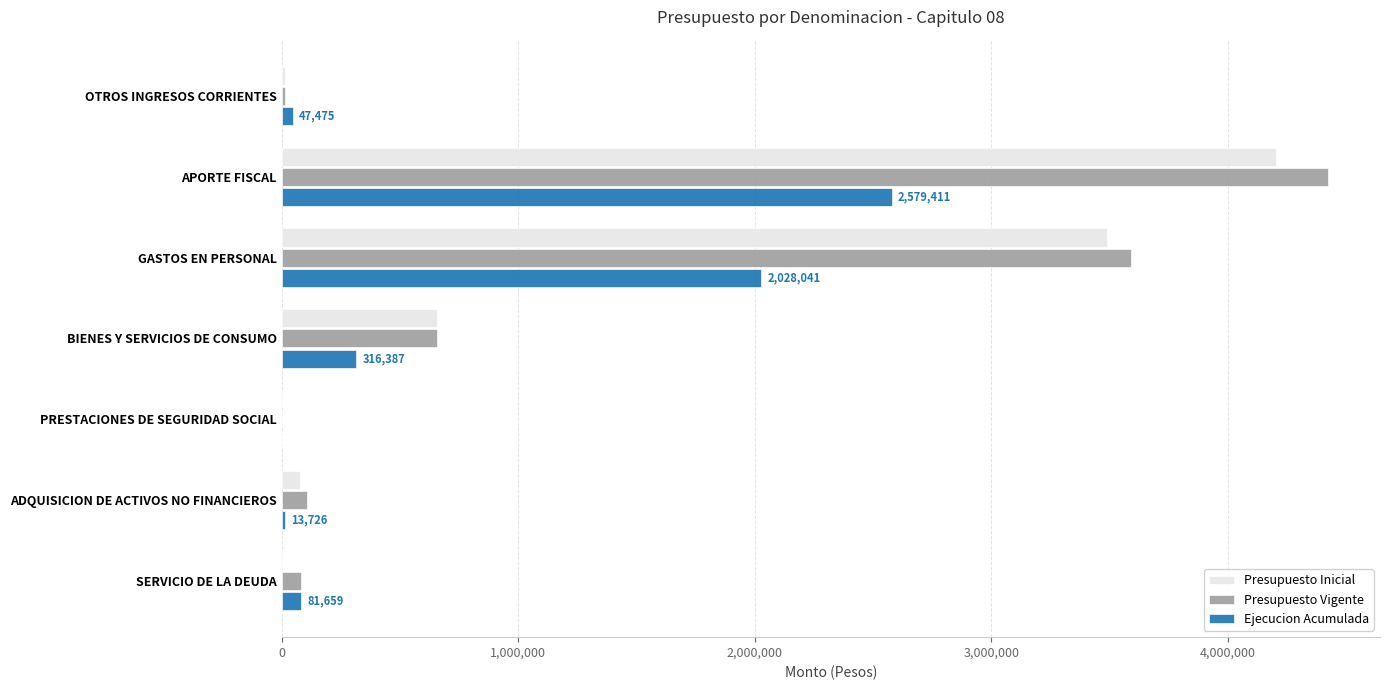

What is the maximum value for Presupuesto Vigente?

4421208